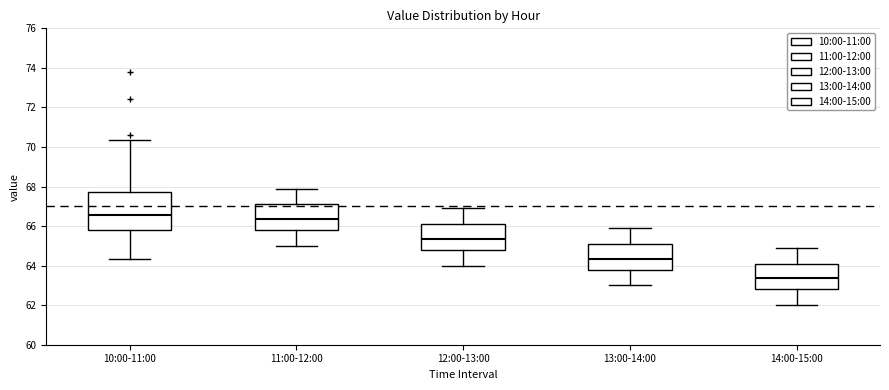

Reading left to right, read every box against the y-axis: the position of its median line, the range the box covers, and the ends of its whiskers. The values are not printed on the chart, so give them approximately, as read against the axis.

10:00-11:00: median 66.6, box 65.8 to 67.8, whiskers 64.4 to 70.4
11:00-12:00: median 66.4, box 65.8 to 67.2, whiskers 65.0 to 68.0
12:00-13:00: median 65.4, box 64.8 to 66.2, whiskers 64.0 to 67.0
13:00-14:00: median 64.4, box 63.8 to 65.2, whiskers 63.0 to 66.0
14:00-15:00: median 63.4, box 62.8 to 64.2, whiskers 62.0 to 65.0